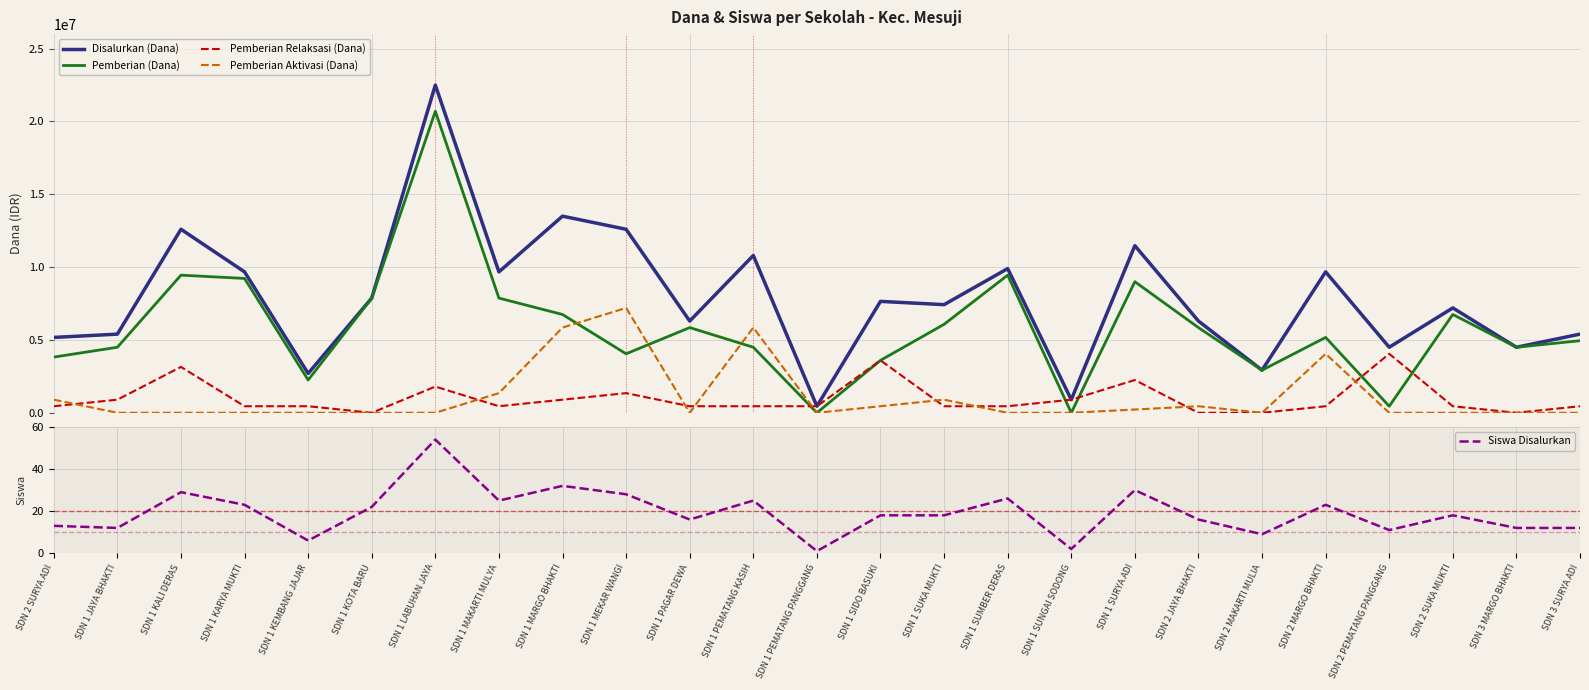

Rank the categories by Pemberian Aktivasi (Dana) value from lowest to highest.

SDN 1 JAYA BHAKTI, SDN 1 KALI DERAS, SDN 1 KARYA MUKTI, SDN 1 KEMBANG JAJAR, SDN 1 KOTA BARU, SDN 1 LABUHAN JAYA, SDN 1 PAGAR DEWA, SDN 1 PEMATANG PANGGANG, SDN 1 SUMBER DERAS, SDN 1 SUNGAI SODONG, SDN 2 MAKARTI MULIA, SDN 2 PEMATANG PANGGANG, SDN 2 SUKA MUKTI, SDN 3 MARGO BHAKTI, SDN 3 SURYA ADI, SDN 1 SURYA ADI, SDN 1 SIDO BASUKI, SDN 2 JAYA BHAKTI, SDN 2 SURYA ADI, SDN 1 SUKA MUKTI, SDN 1 MAKARTI MULYA, SDN 2 MARGO BHAKTI, SDN 1 MARGO BHAKTI, SDN 1 PEMATANG KASIH, SDN 1 MEKAR WANGI